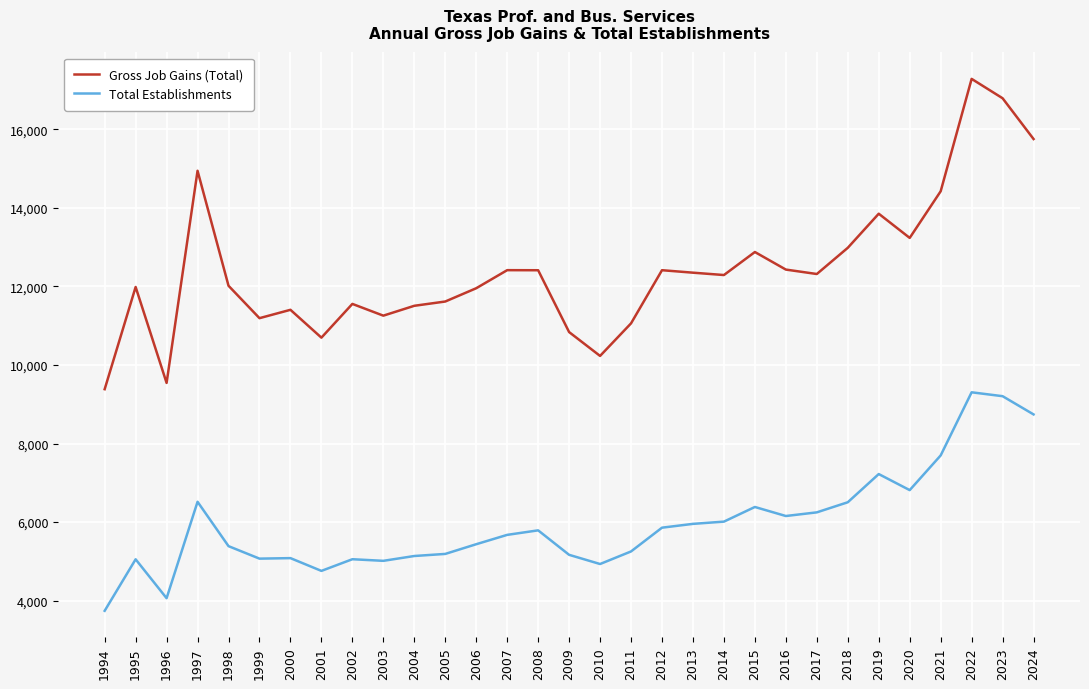

Which label corresponds to the largest value in the chart?

2022